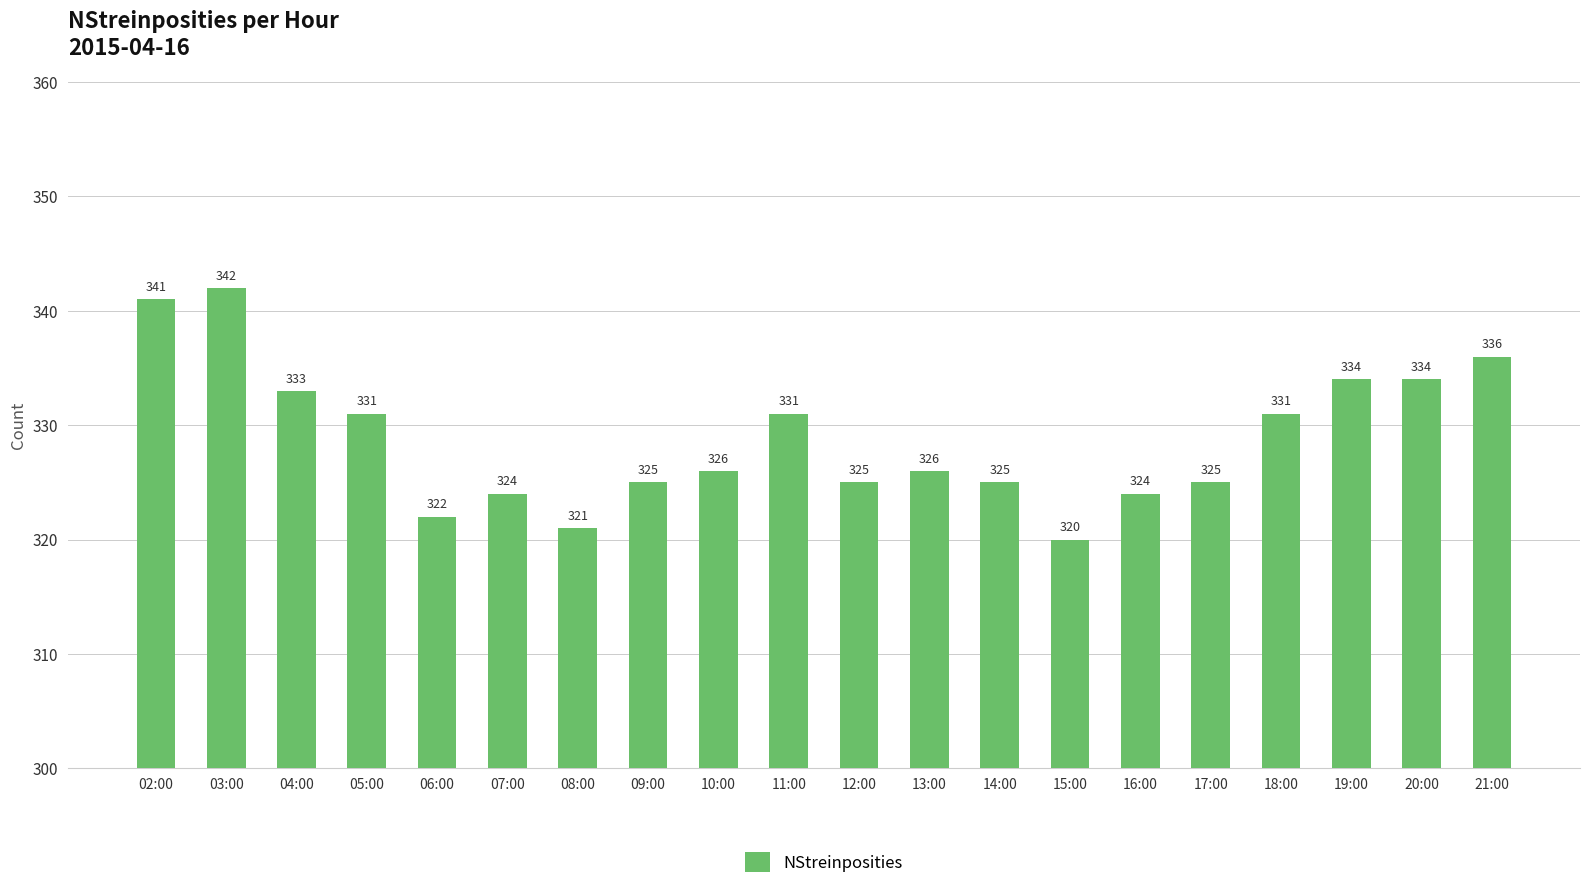

How many categories are shown in the chart?

20